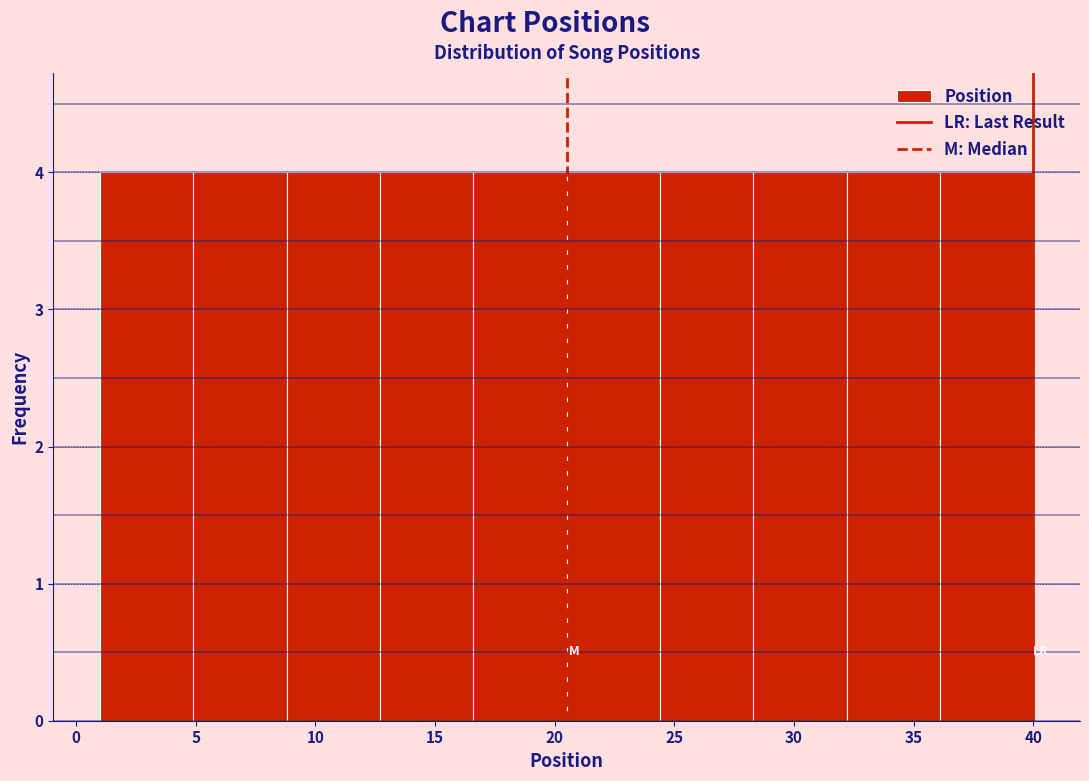

Reading left to right, list every bar in this chart as the range it spans on the x-axis followed by its height. Neither the bar edges nor the heights are printed on the chart, so give them approximately, as read against the axes.

1.0 to 4.9: 4
4.9 to 8.8: 4
8.8 to 12.7: 4
12.7 to 16.6: 4
16.6 to 20.5: 4
20.5 to 24.4: 4
24.4 to 28.3: 4
28.3 to 32.2: 4
32.2 to 36.1: 4
36.1 to 40.0: 4